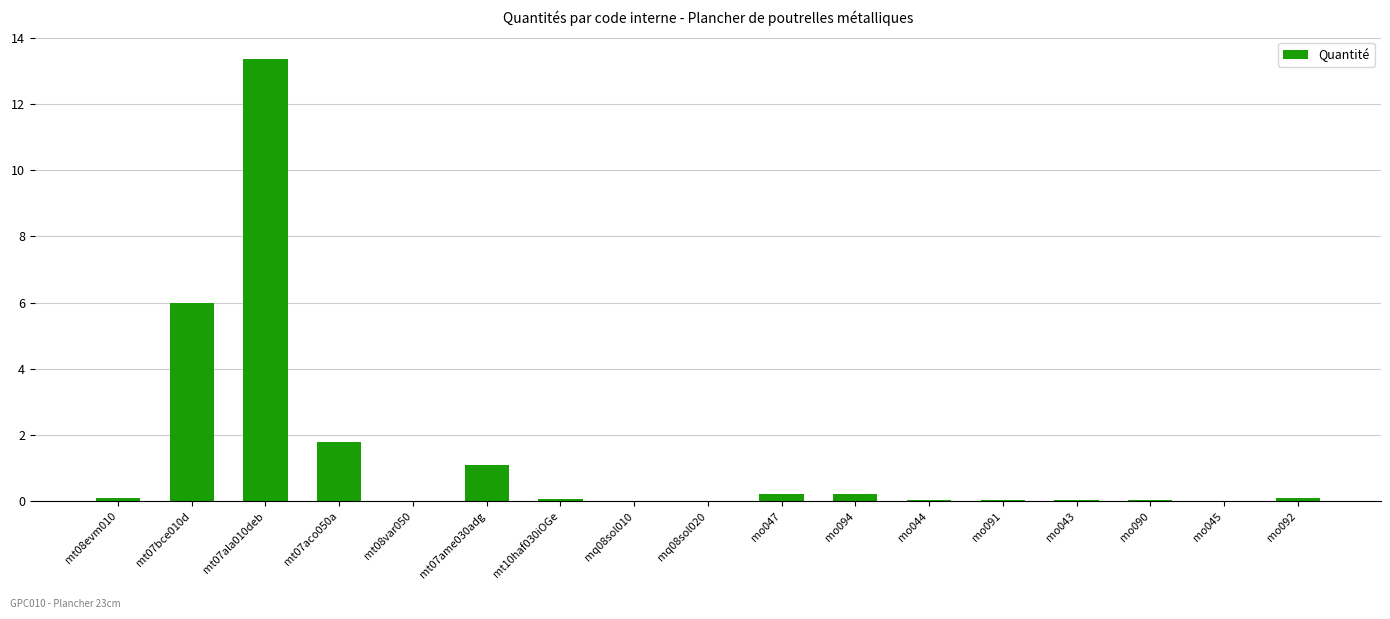

What is the average value?

1.4